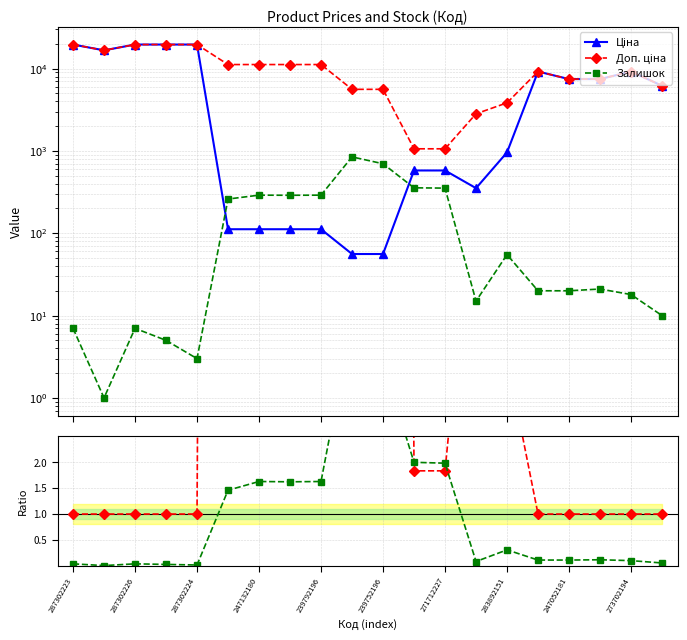

The value of Доп. ціна at 287302224 is 29696.3. True or false?

False